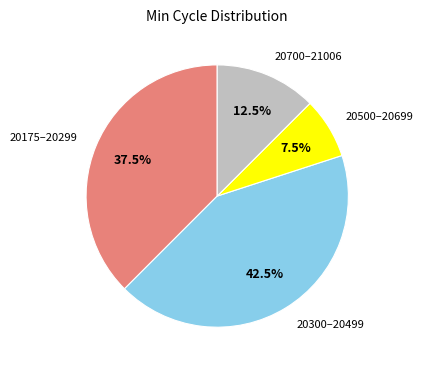

Is there any slice that represents more than half of the pie?

No